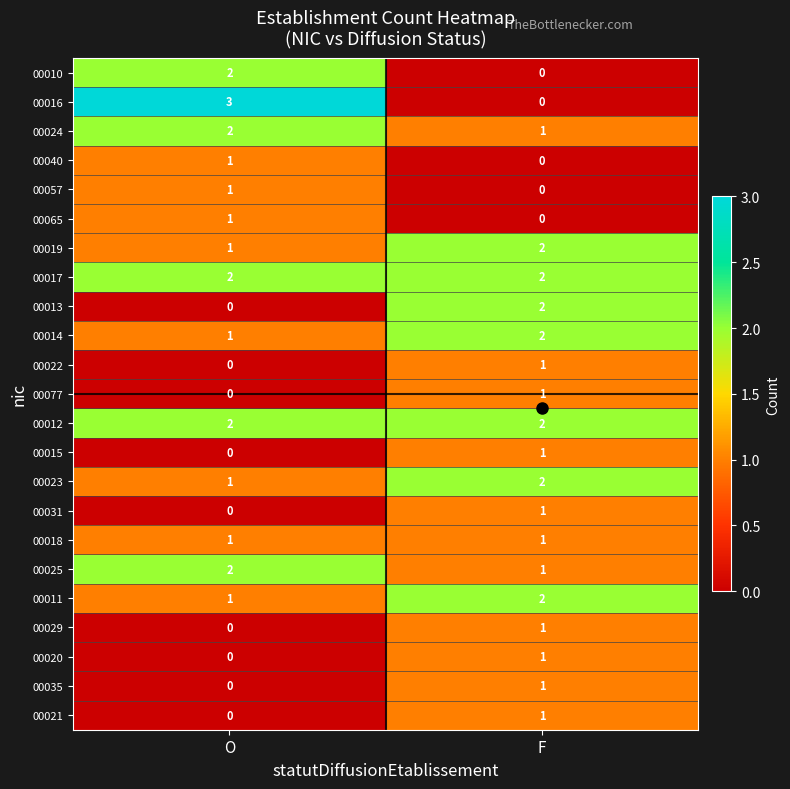

Is the value of 00010 at O greater than the value of 00016 at O?

No